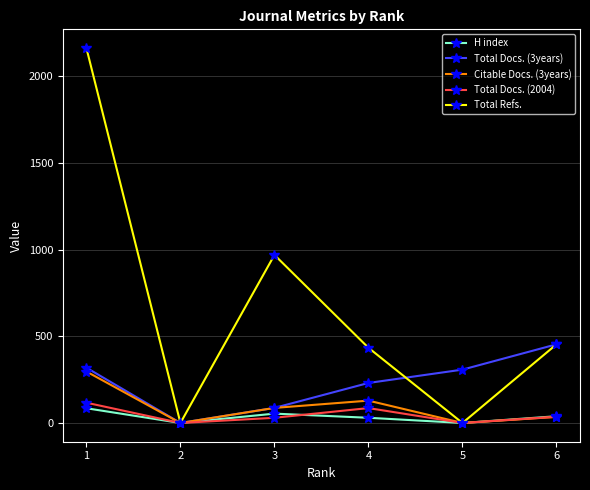

Which series has the largest range (max minus min)?

Total Refs.